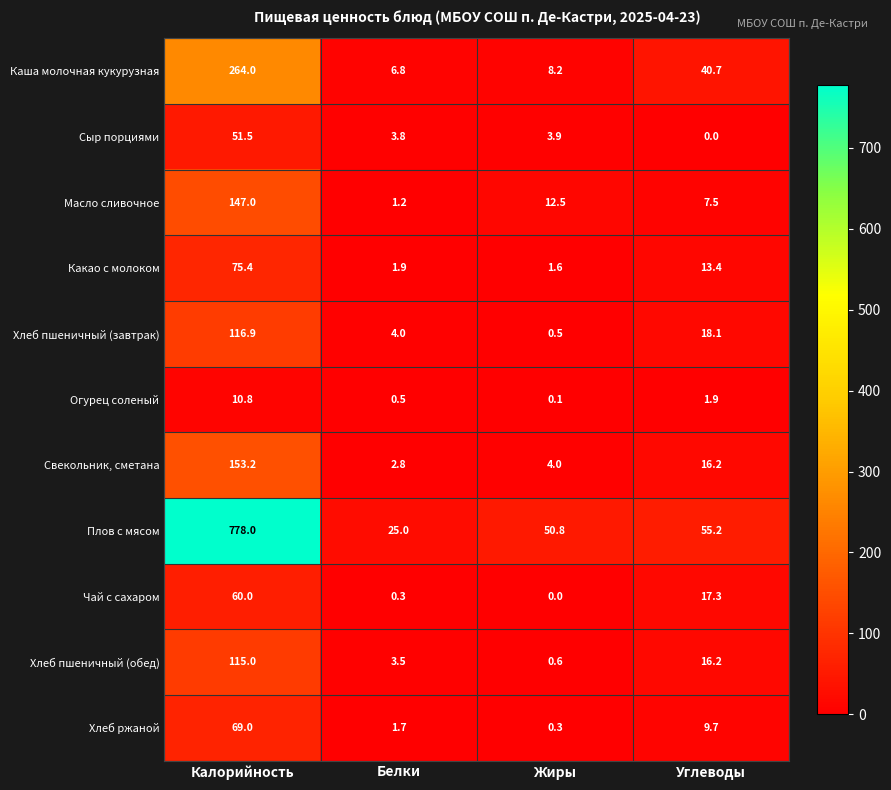

Is it true that Огурец соленый equals 1.9 at Углеводы?

True